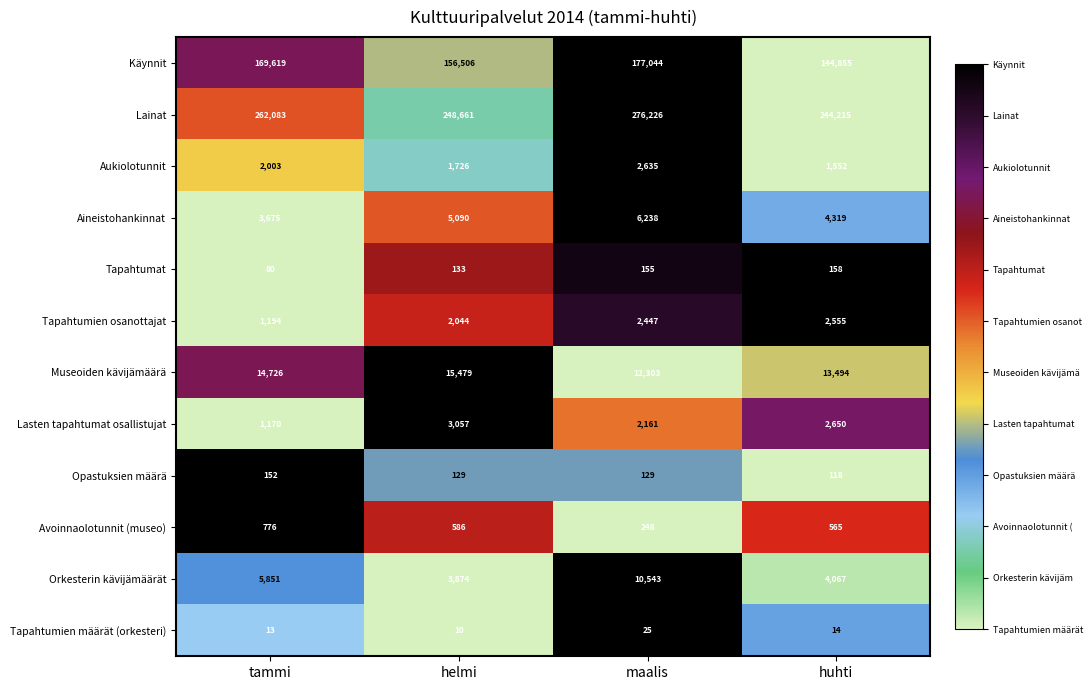

What is the difference between the Orkesterin kävijämäärät values at huhti and maalis?

6476